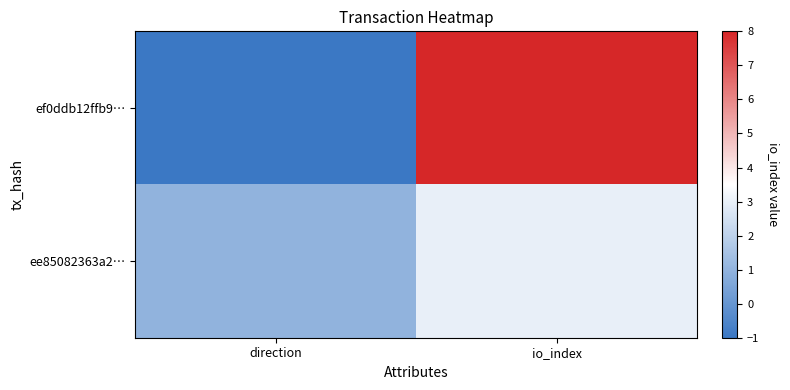

List the series in order of their peak value, highest first.

ef0ddb12ffb9…, ee85082363a2…